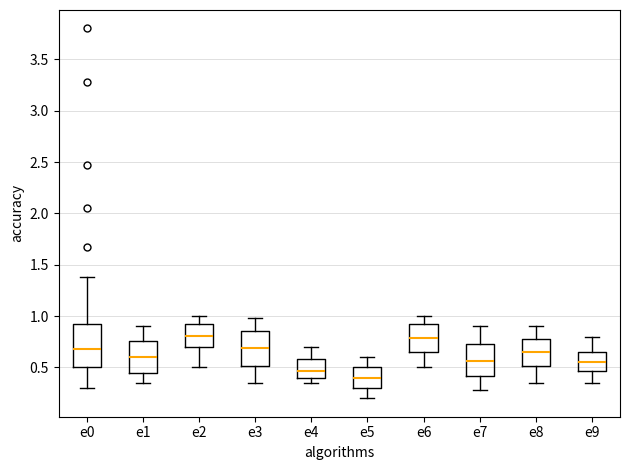

Which box has the lowest median line?

e5